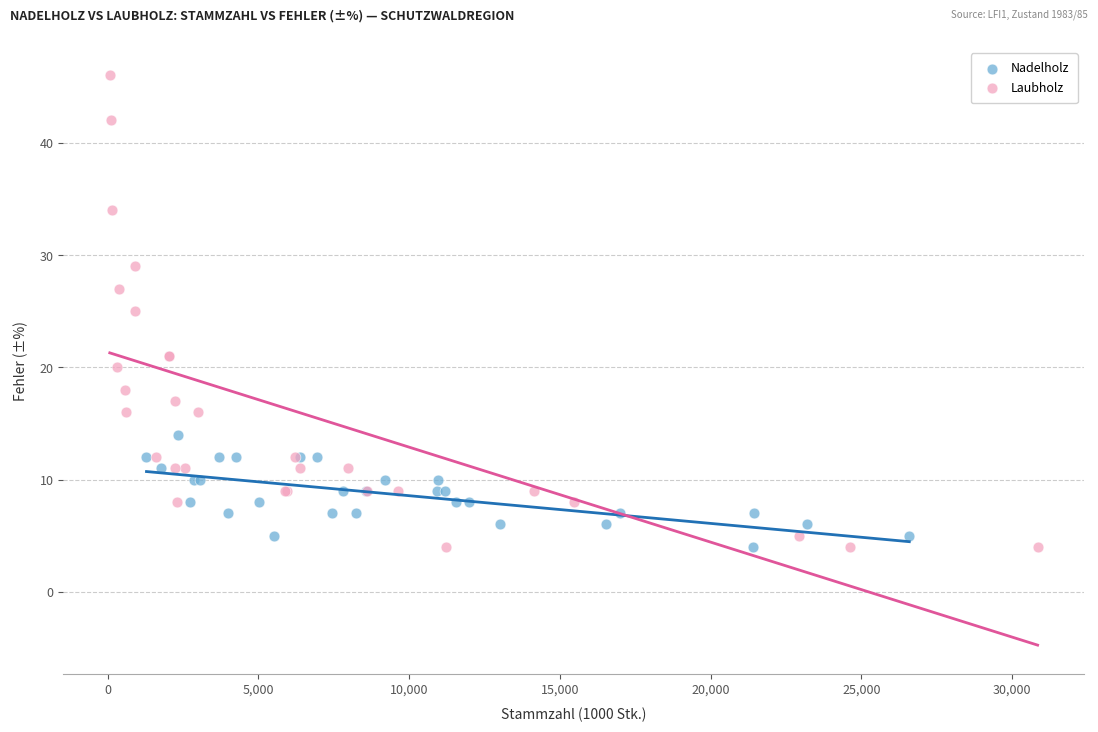

Which series has the largest Y range (max minus min)?

Laubholz